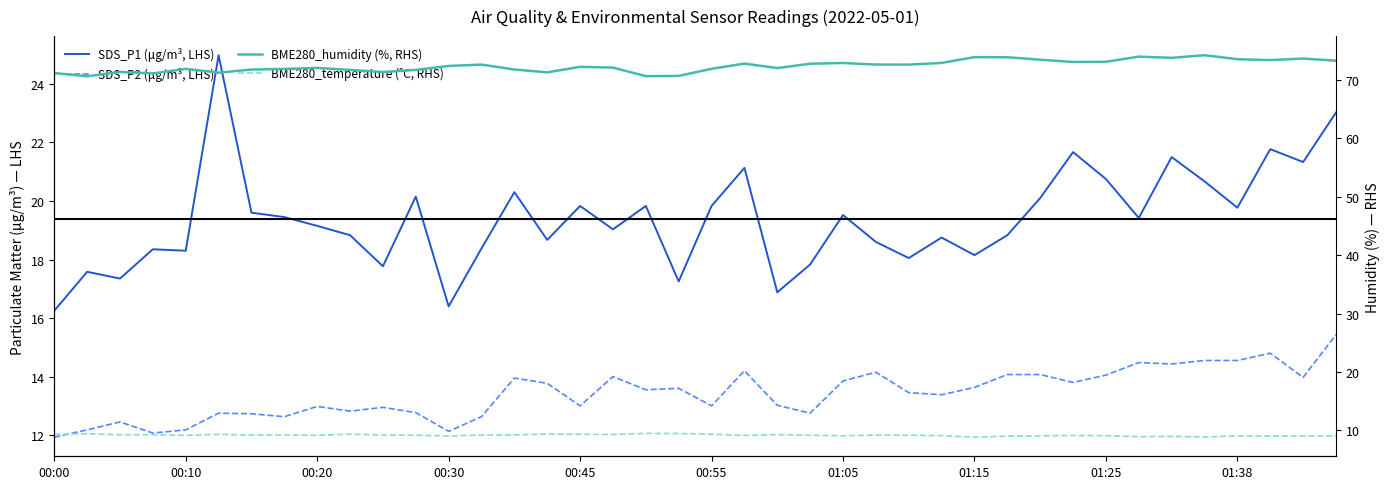

What is the sum of the SDS_P1 (μg/m³, LHS) values at 00:30 and 29?

37.2